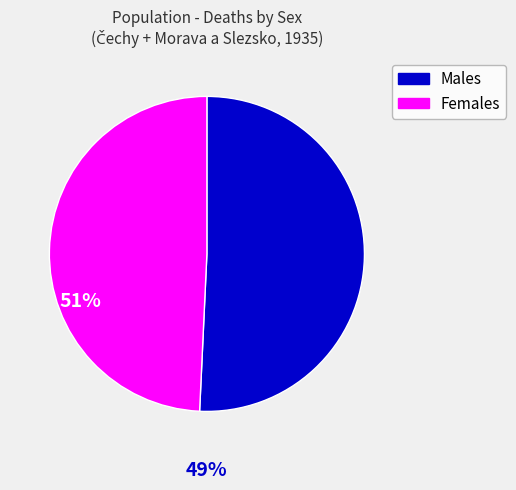

Is there any slice that represents more than half of the pie?

Yes